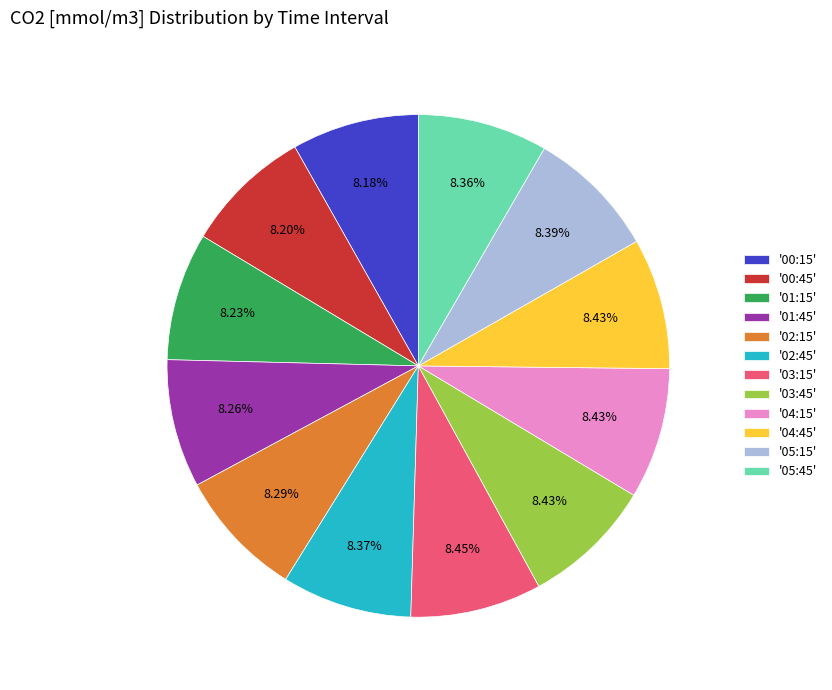

How many slices are in this pie chart?

12